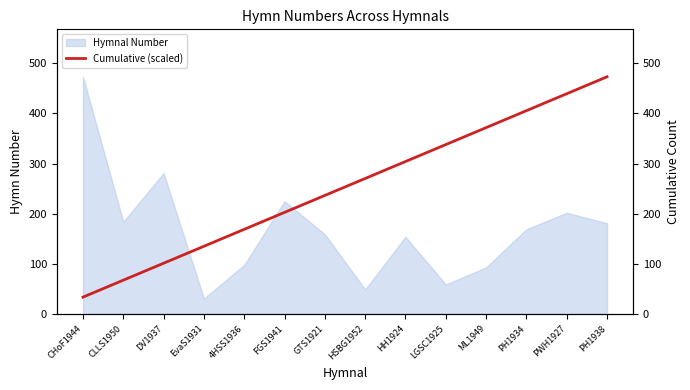

Where is the data nearest to the value 253?

GTS1921